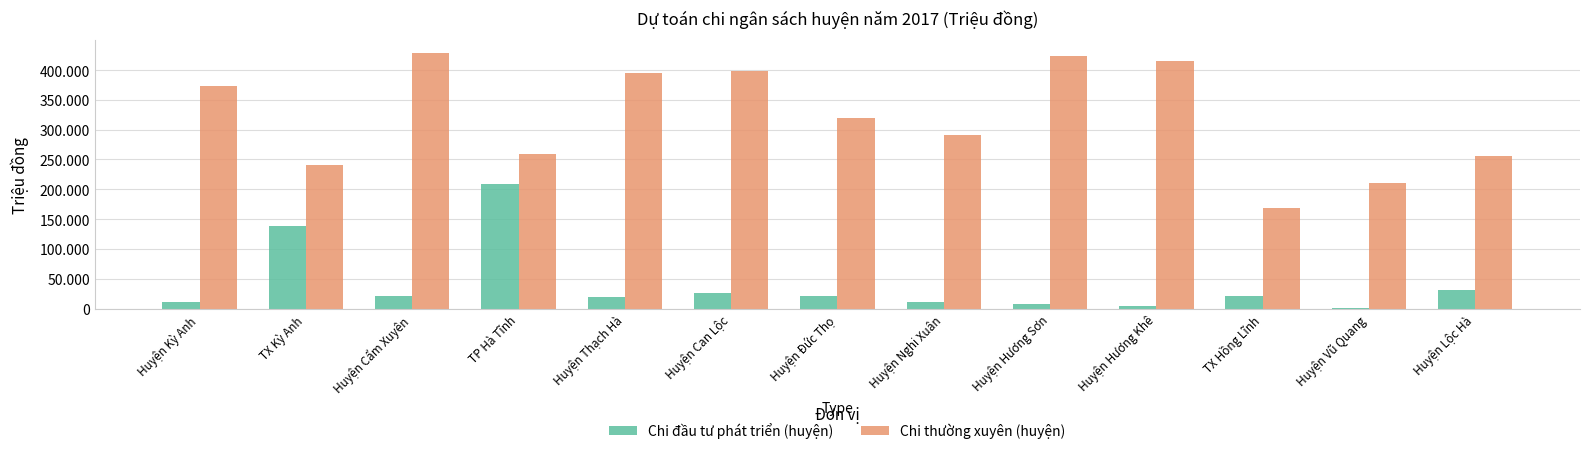

Reading left to right, extract all data points from this chart.

Chi đầu tư phát triển (huyện): Huyện Kỳ Anh=10900	TX Kỳ Anh=139025	Huyện Cẩm Xuyên=20475	TP Hà Tĩnh=208676	Huyện Thạch Hà=18750	Huyện Can Lộc=25950	Huyện Đức Thọ=20650	Huyện Nghi Xuân=11033	Huyện Hương Sơn=7000	Huyện Hương Khê=3800	TX Hồng Lĩnh=21600	Huyện Vũ Quang=1700	Huyện Lộc Hà=30350
Chi thường xuyên (huyện): Huyện Kỳ Anh=372782	TX Kỳ Anh=241367	Huyện Cẩm Xuyên=428482	TP Hà Tĩnh=259980	Huyện Thạch Hà=394986	Huyện Can Lộc=398162	Huyện Đức Thọ=320077	Huyện Nghi Xuân=291824	Huyện Hương Sơn=423639	Huyện Hương Khê=414373	TX Hồng Lĩnh=169374	Huyện Vũ Quang=211196	Huyện Lộc Hà=255364